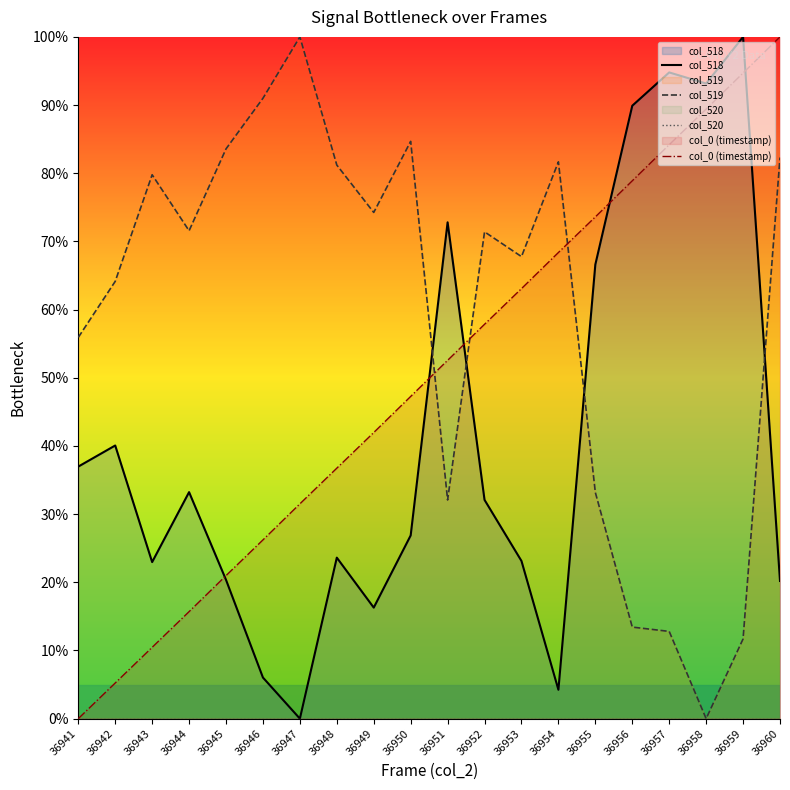

Rank the categories by col_520 value from lowest to highest.

36941, 36942, 36943, 36944, 36945, 36946, 36947, 36948, 36949, 36950, 36951, 36952, 36953, 36954, 36955, 36956, 36957, 36958, 36959, 36960